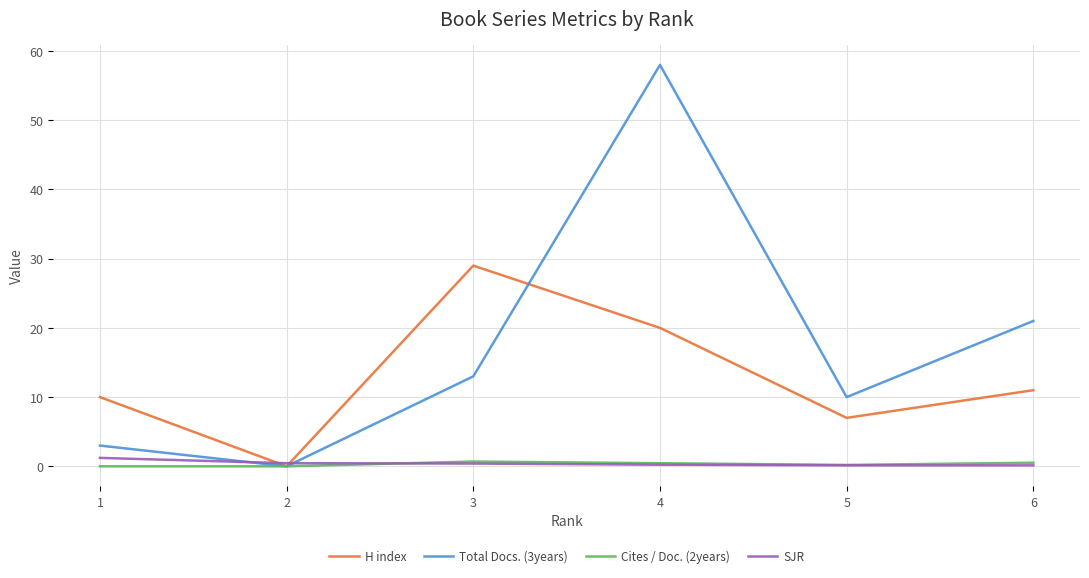

At which label does H index reach its peak?

3